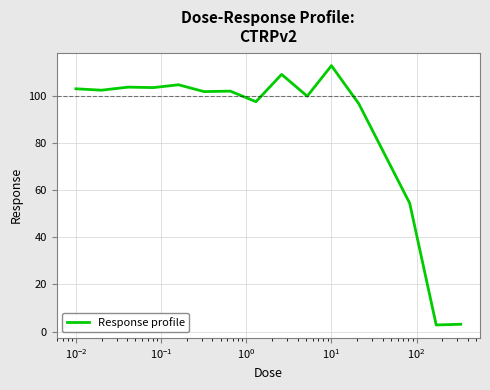

Count the number of data series in this chart.

1